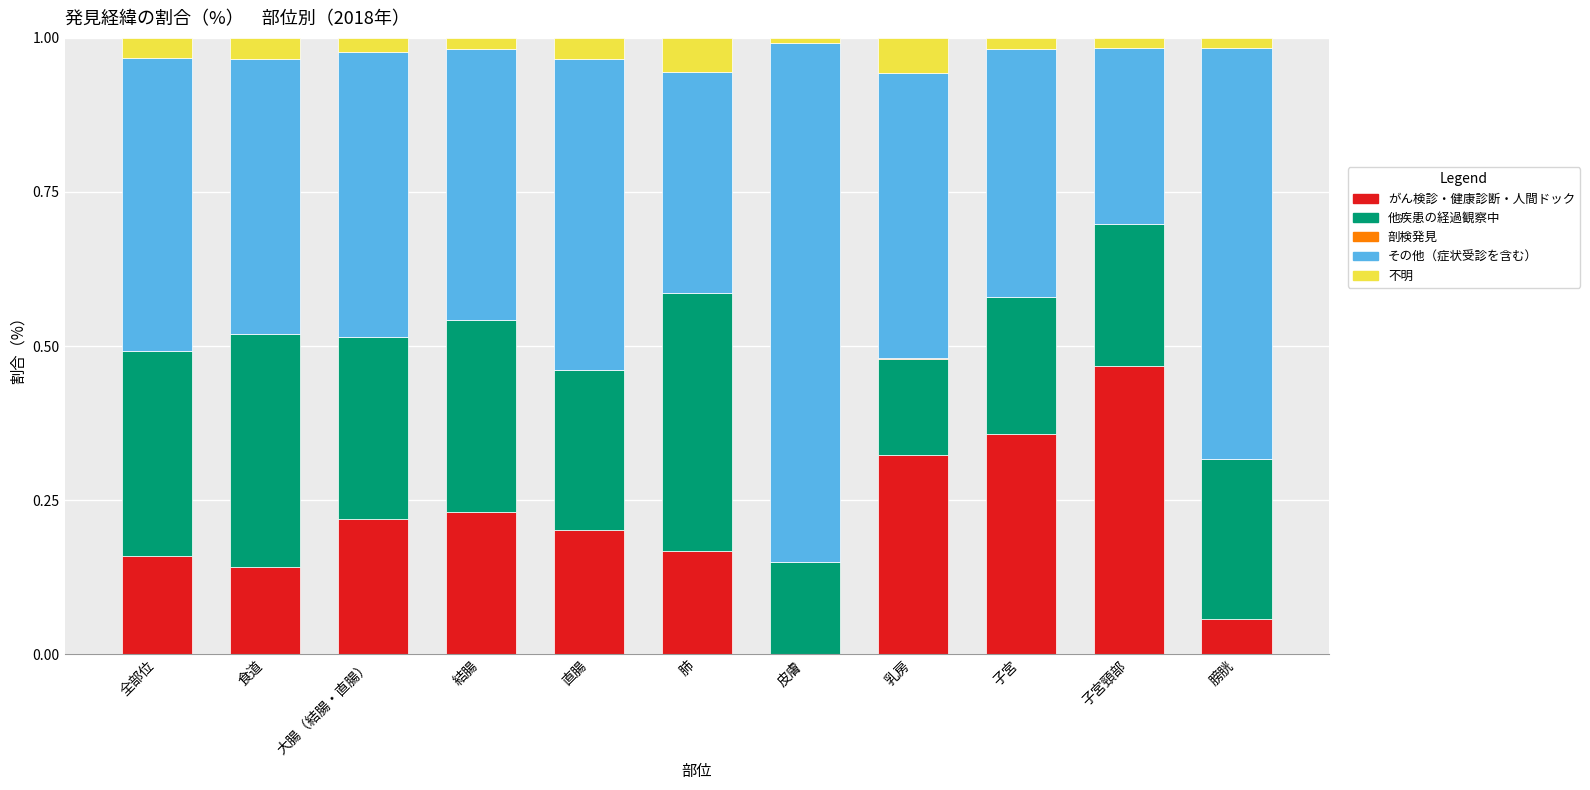

Are the bars horizontal?

No